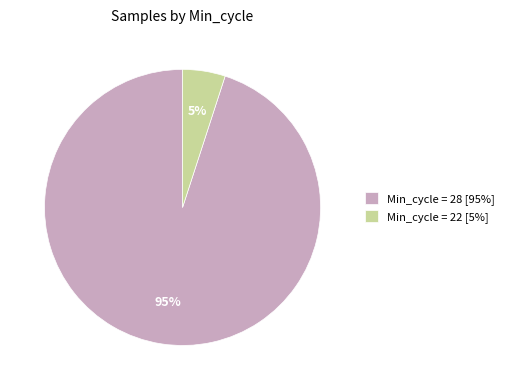

To the nearest percent, what is the difference between the Min_cycle = 22 [5%] and Min_cycle = 28 [95%] slice percentages?

90%